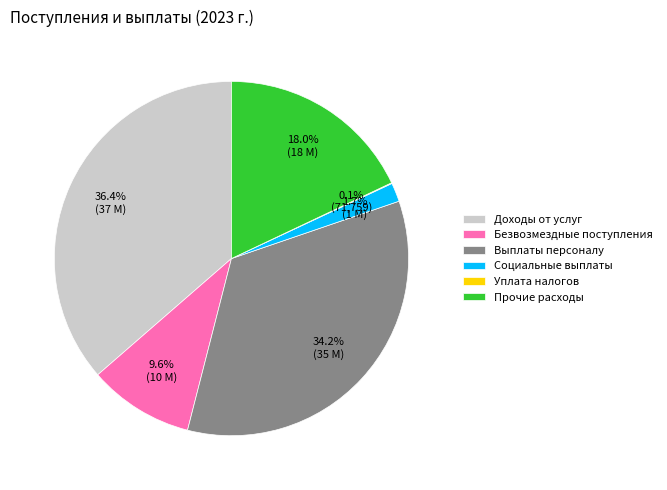

To the nearest percent, what percentage of the pie is Доходы от услуг?

36%